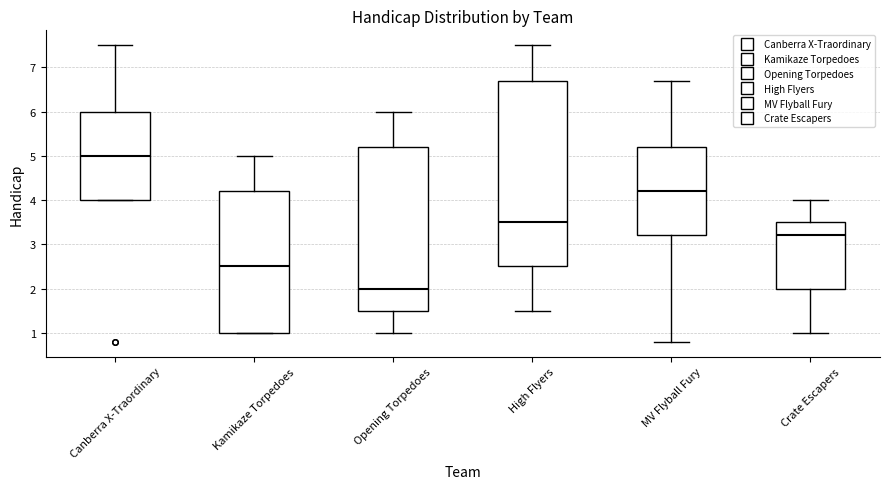

Reading left to right, read every box against the y-axis: the position of its median line, the range the box covers, and the ends of its whiskers. The values are not printed on the chart, so give them approximately, as read against the axis.

Canberra X-Traordinary: median 5.0, box 4.0 to 6.0, whiskers 4.0 to 7.5
Kamikaze Torpedoes: median 2.5, box 1.0 to 4.2, whiskers 1.0 to 5.0
Opening Torpedoes: median 2.0, box 1.5 to 5.2, whiskers 1.0 to 6.0
High Flyers: median 3.5, box 2.5 to 6.7, whiskers 1.5 to 7.5
MV Flyball Fury: median 4.2, box 3.2 to 5.2, whiskers 0.8 to 6.7
Crate Escapers: median 3.2, box 2.0 to 3.5, whiskers 1.0 to 4.0